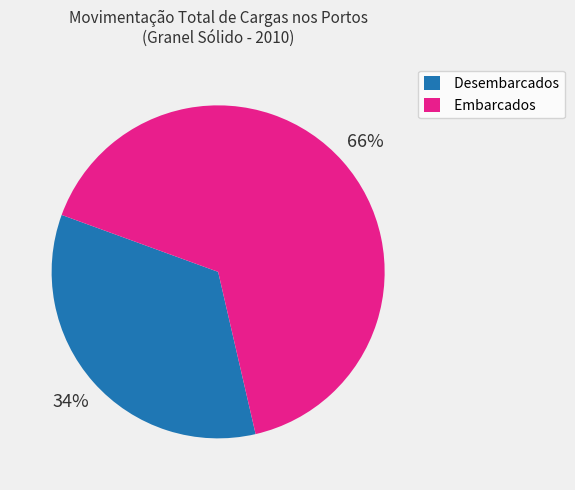

Approximately how many times larger is the value at Embarcados compared to Desembarcados?

1.9